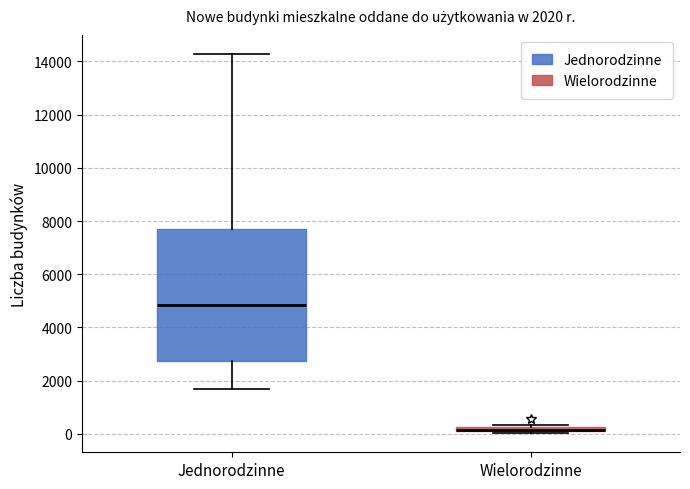

Which box is the tallest, from its lower edge to its upper edge?

Jednorodzinne